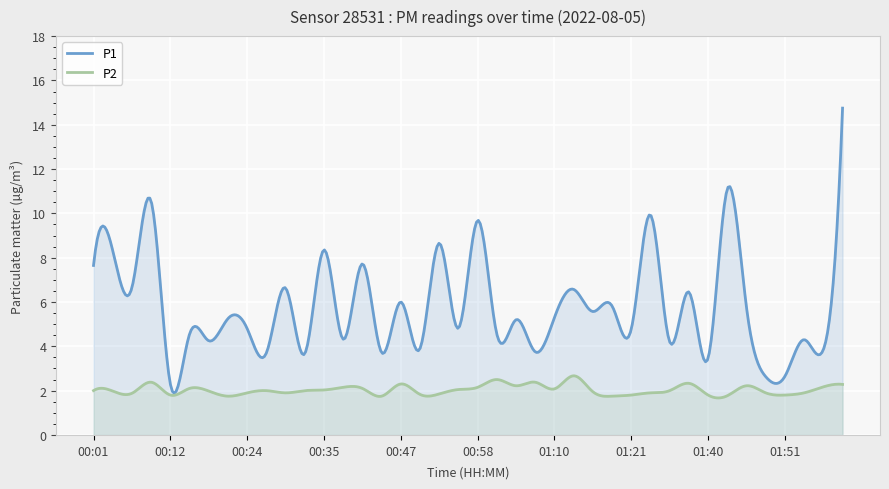

How many lines are shown in the chart?

2